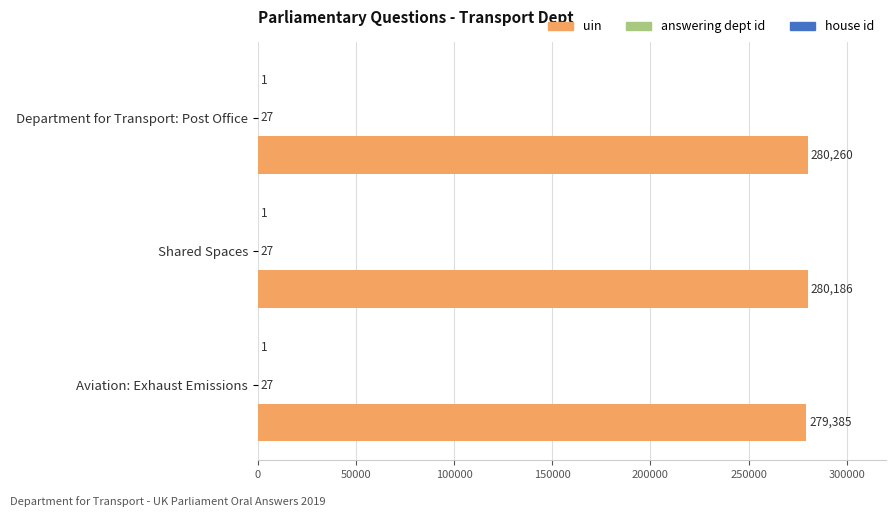

The uin series shows 280186 at Shared Spaces. True or false?

True